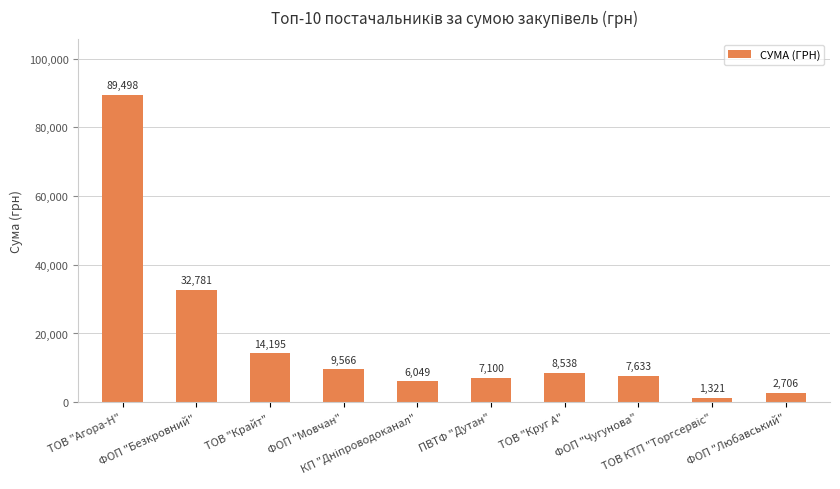

What is the value of the 6th bar from the left?

7099.5